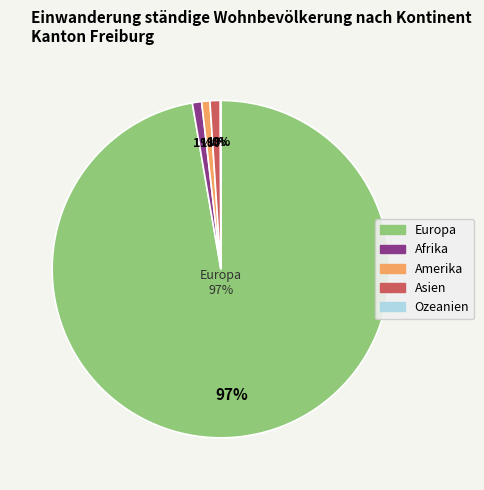

What is the change in value from Asien to Ozeanien?

-19